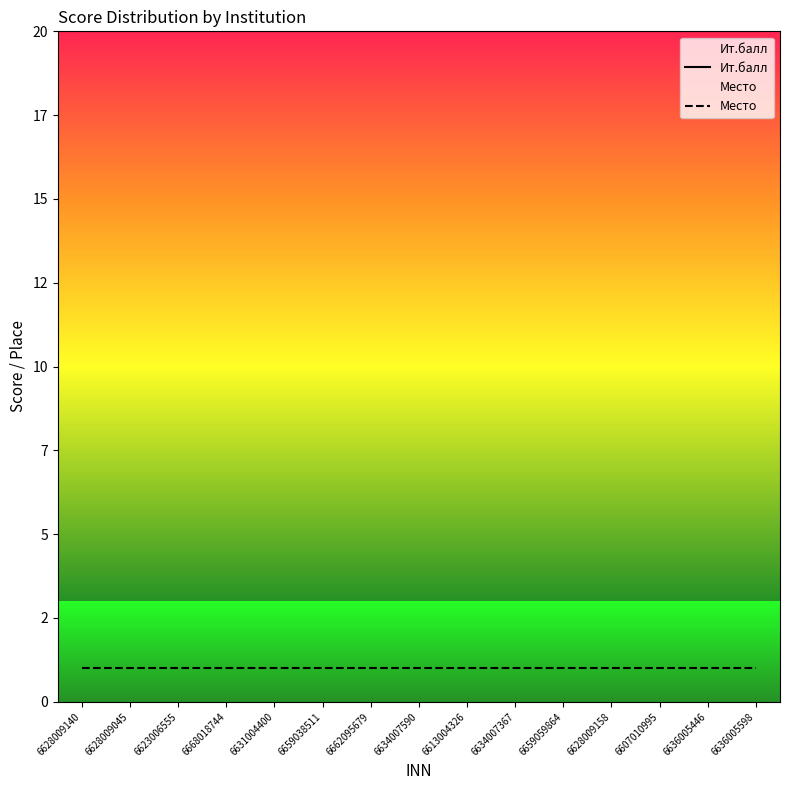

What is the total value across all series at 6631004400?

21